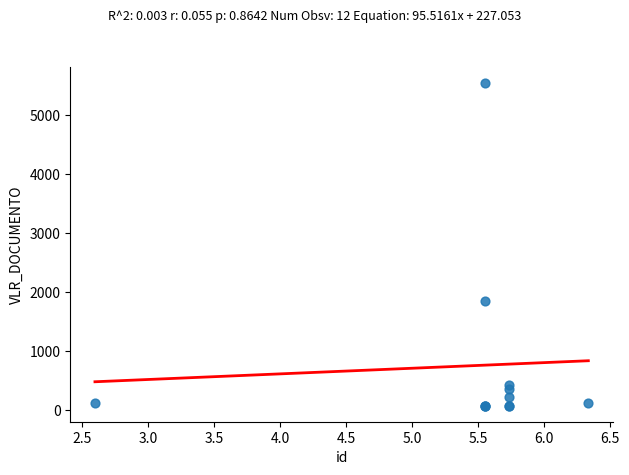

What Y value in the scatter plot is closest to 2809?

1849.5